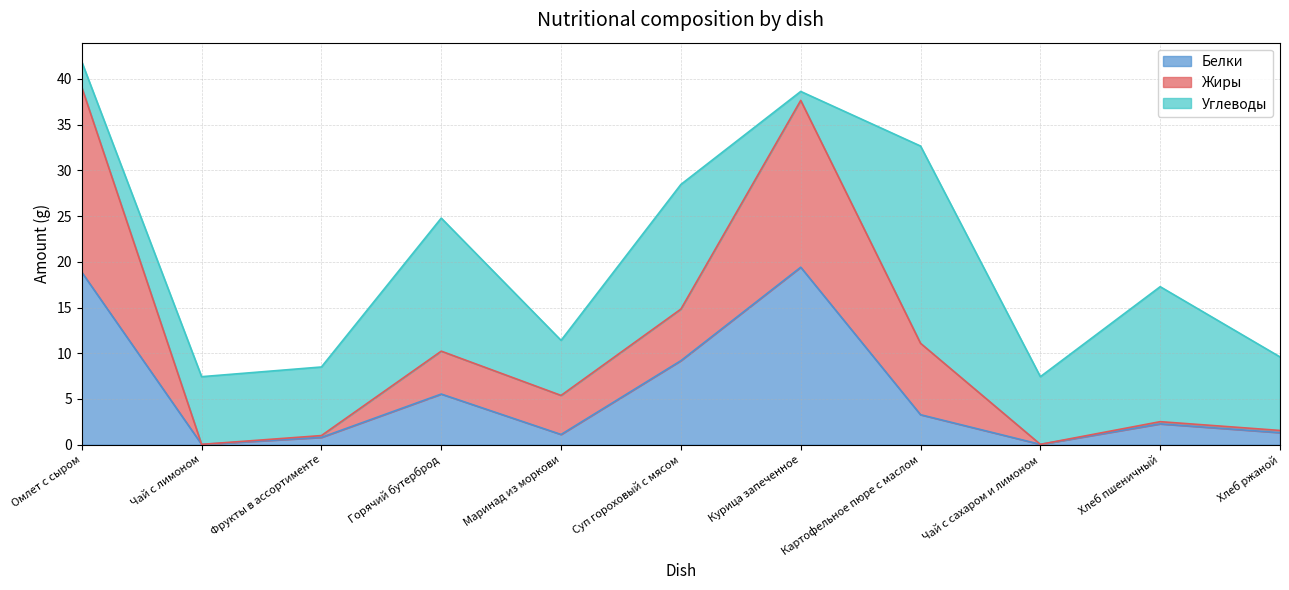

The Белки series shows 3.3 at Картофельное пюре с маслом. True or false?

True